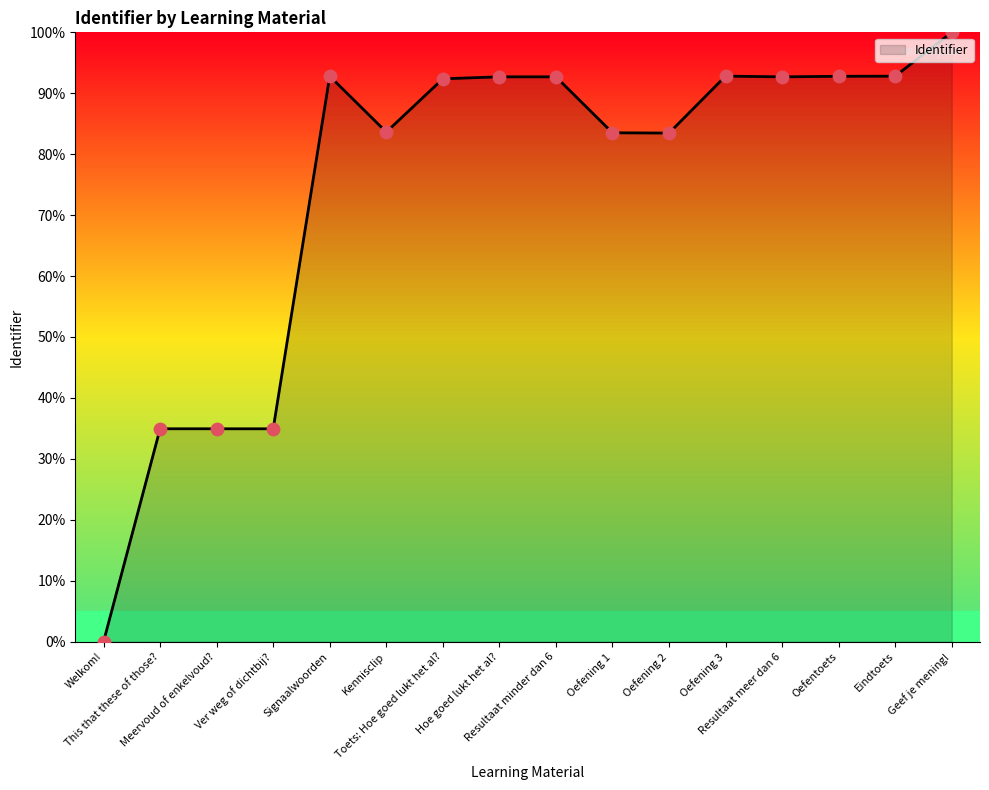

Approximately how many times larger is the value at Ver weg of dichtbij? compared to Signaalwoorden?

0.4